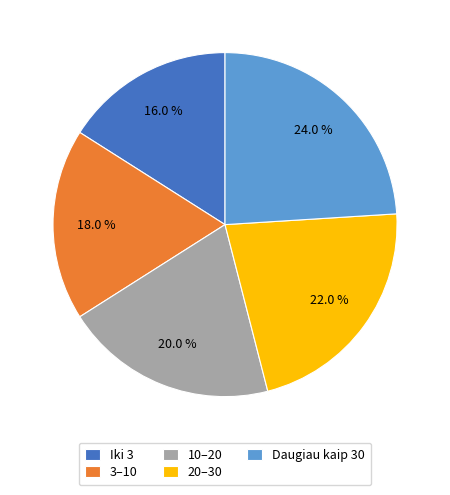

Count the number of slices in the pie.

5